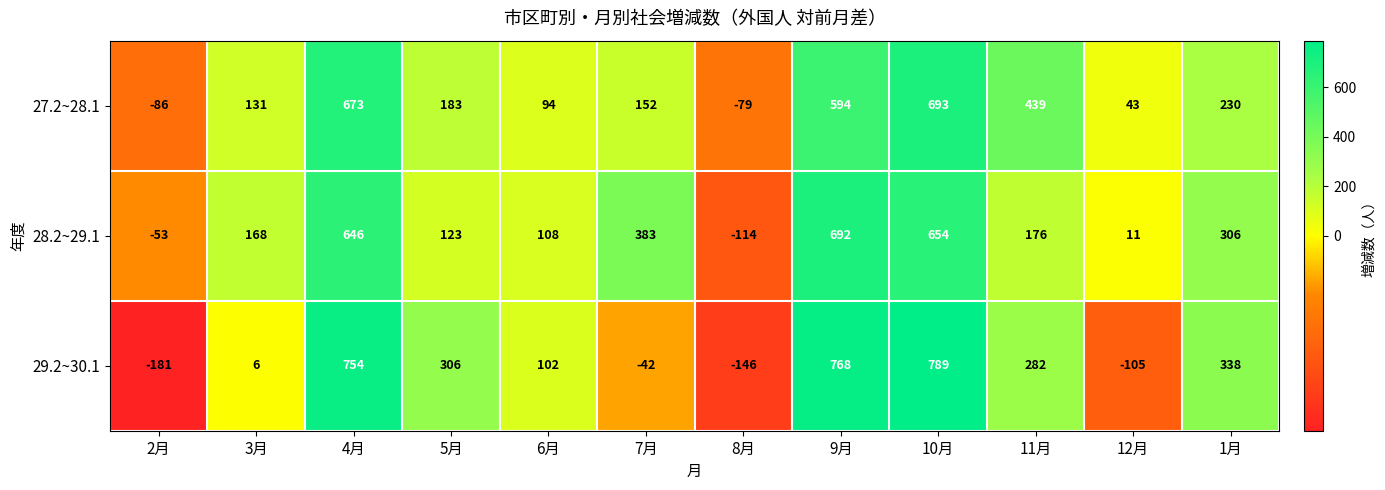

Which series has the largest total across all categories?

28.2~29.1